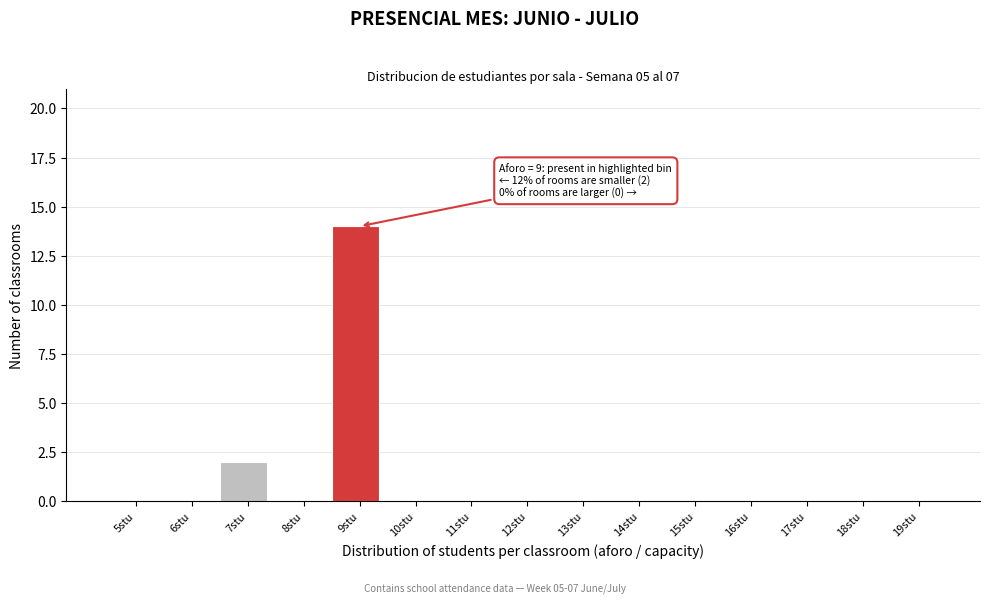

Reading left to right, extract all data points from this chart.

5stu=0	6stu=0	7stu=2	8stu=0	9stu=14	10stu=0	11stu=0	12stu=0	13stu=0	14stu=0	15stu=0	16stu=0	17stu=0	18stu=0	19stu=0